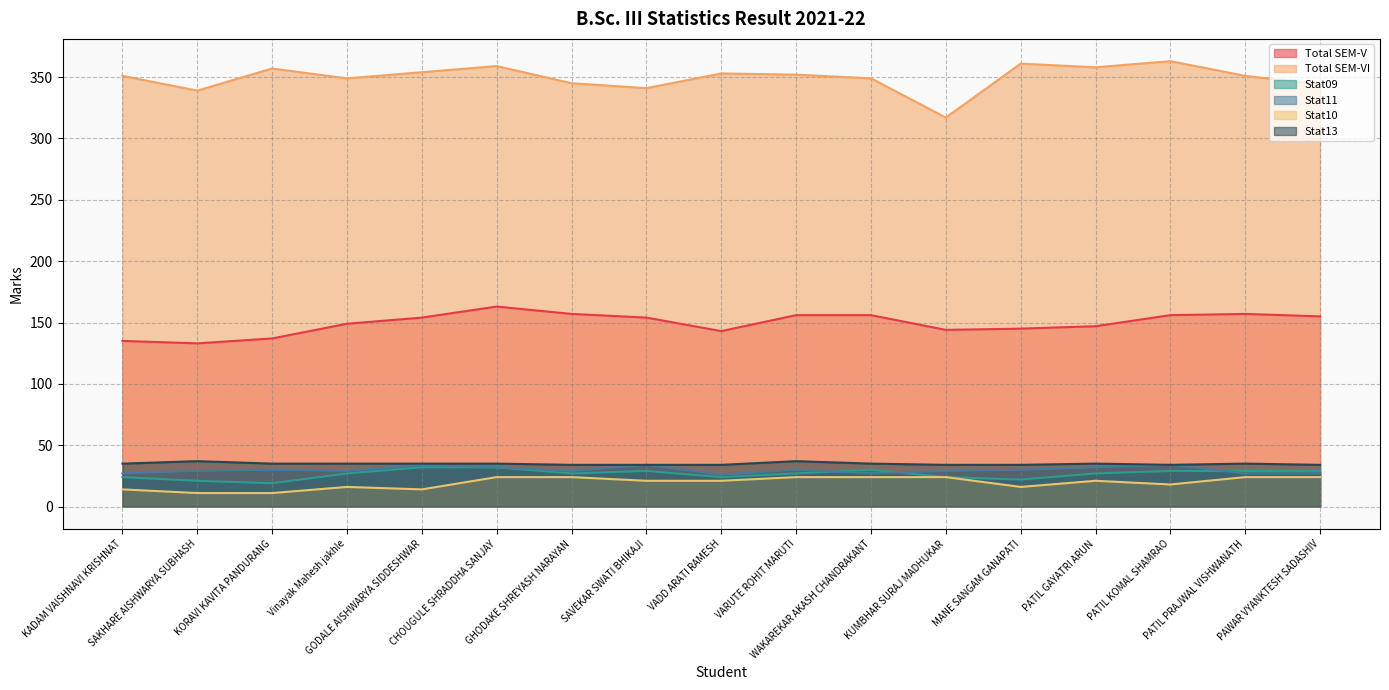

Which series has the largest range (max minus min)?

Total SEM-VI